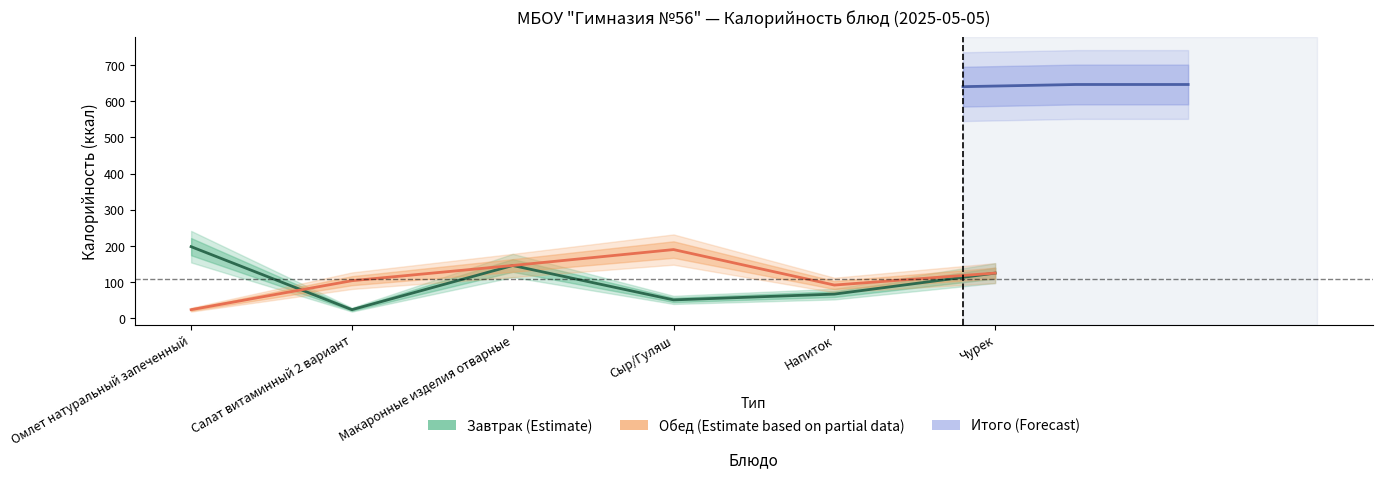

Which series has the widest spread of values?

Завтрак_calories